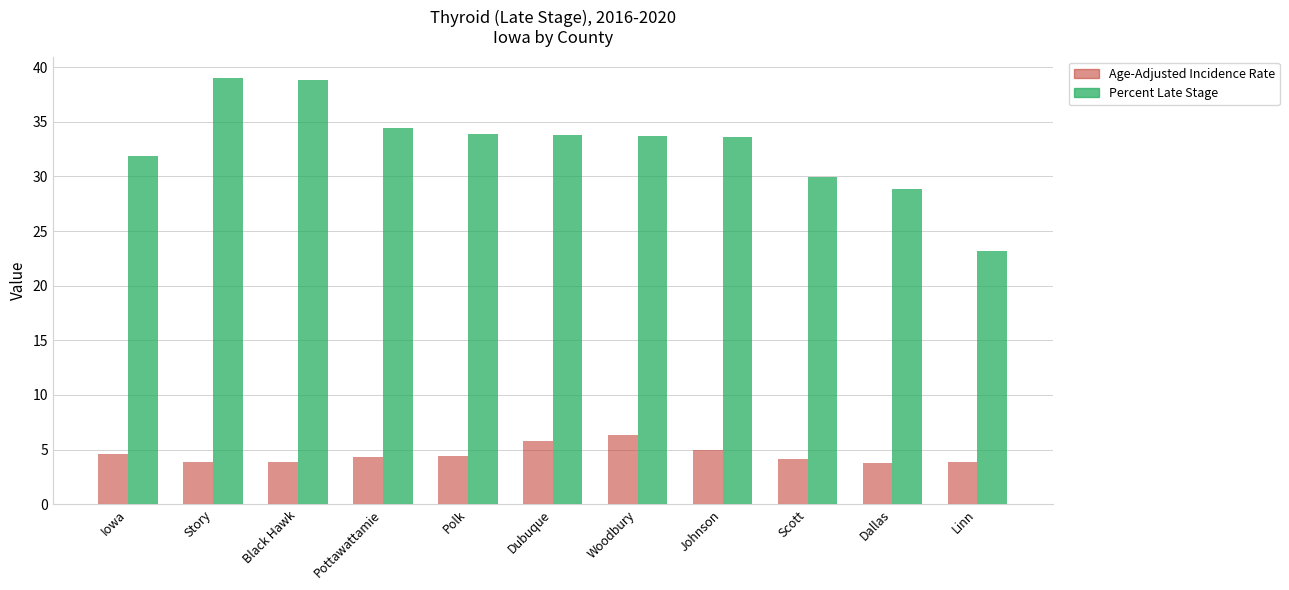

Rank the series by their maximum value, from highest to lowest.

Percent Late Stage, Age-Adjusted Incidence Rate